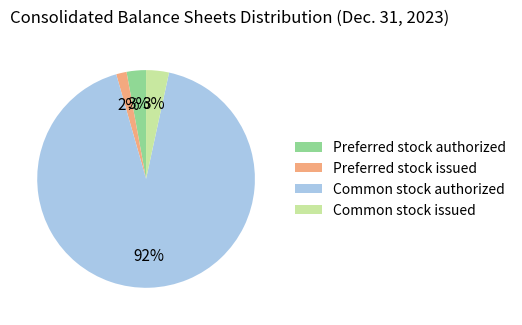

Does Common stock authorized account for over 50% of the chart?

Yes